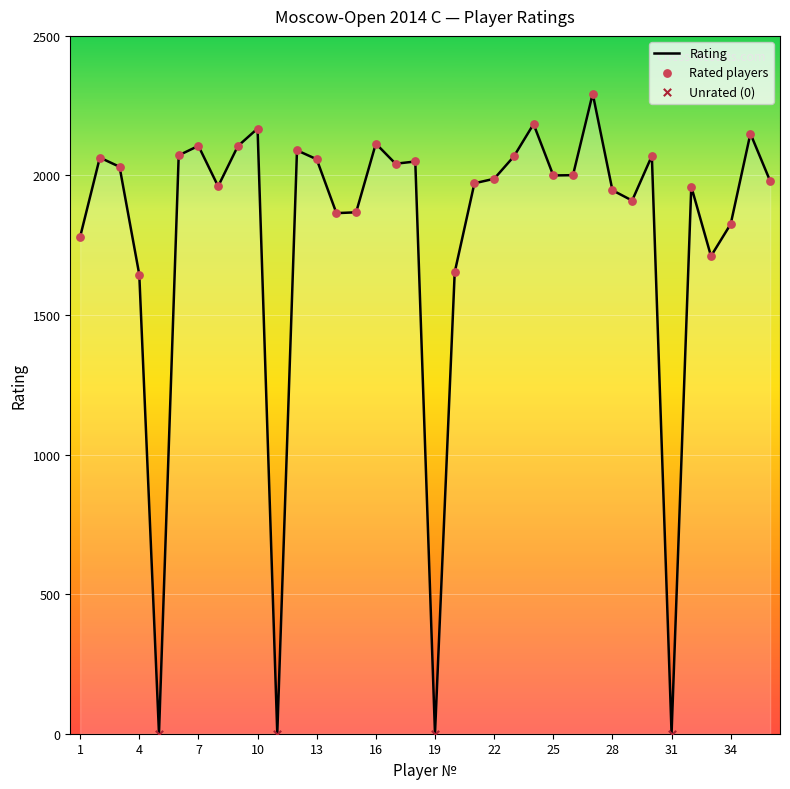

What is the greatest value displayed?

2293